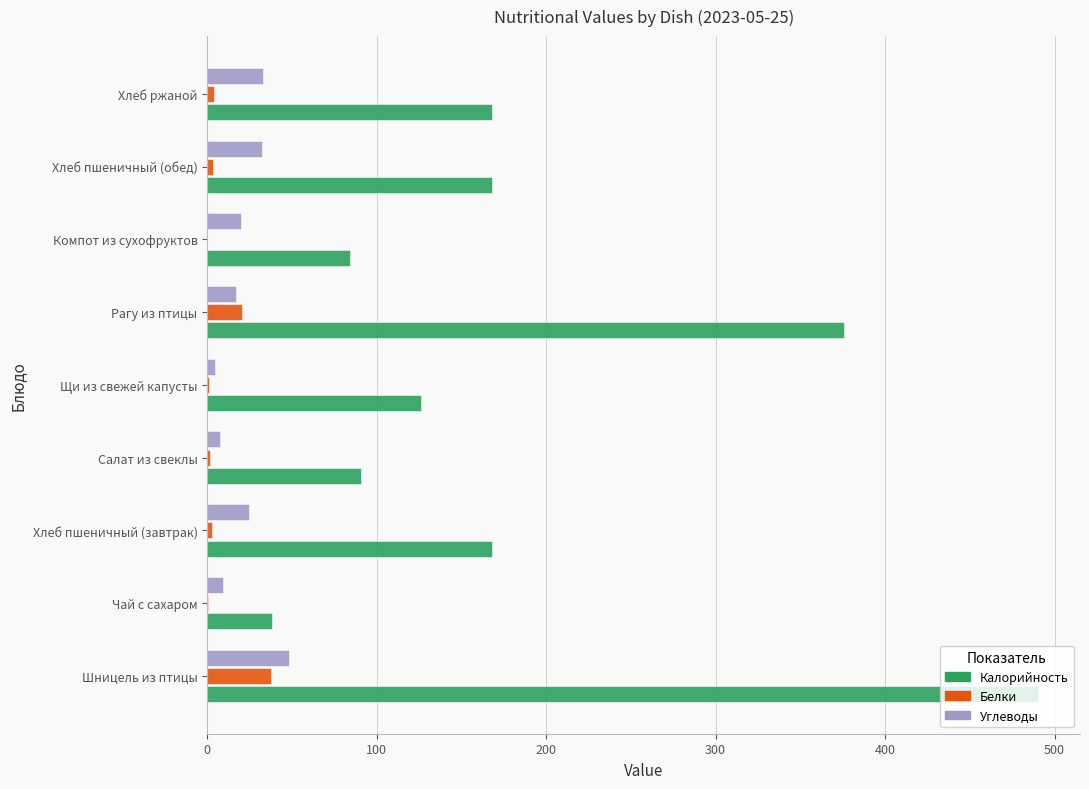

The value of Калорийность at Салат из свеклы is 125.5. True or false?

False